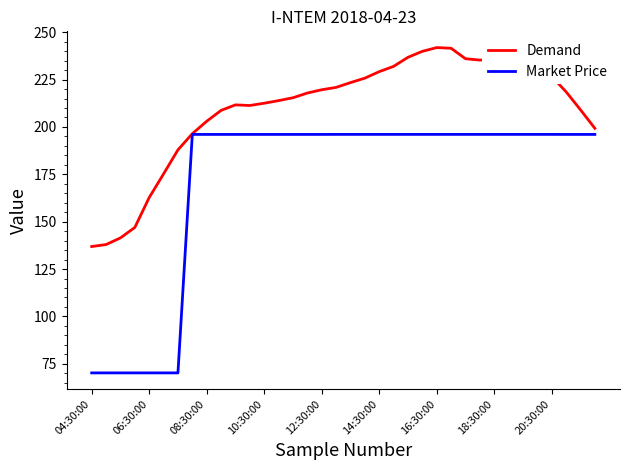

Which series has the largest total across all categories?

Demand